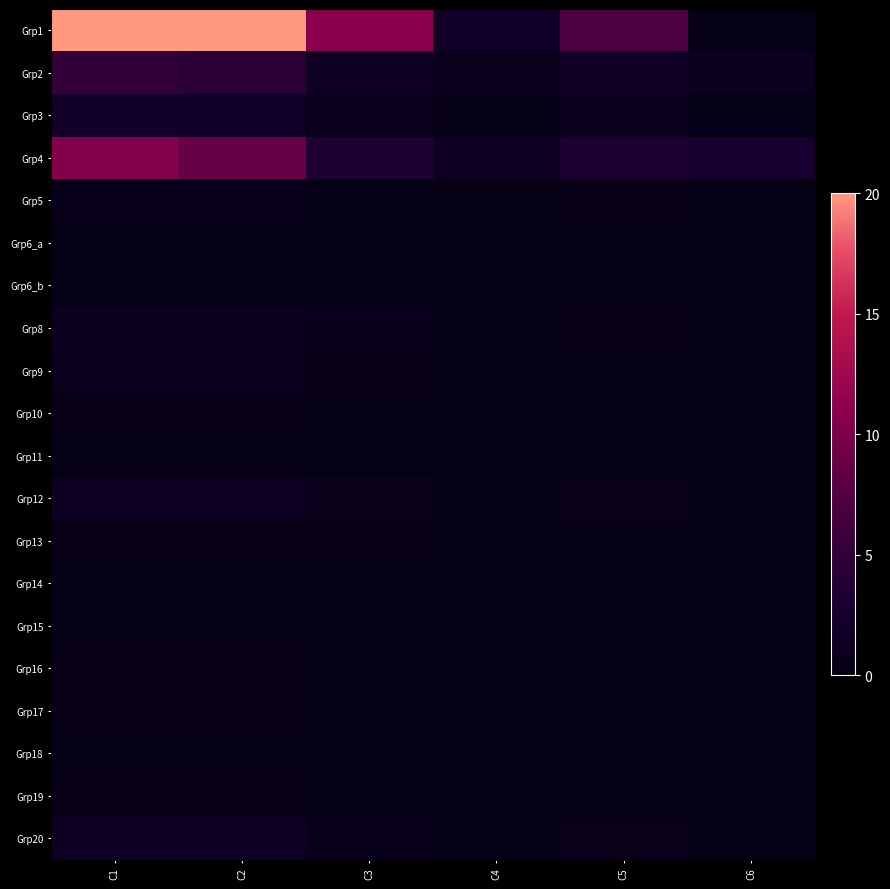

Which series has the largest total across all categories?

Grp1